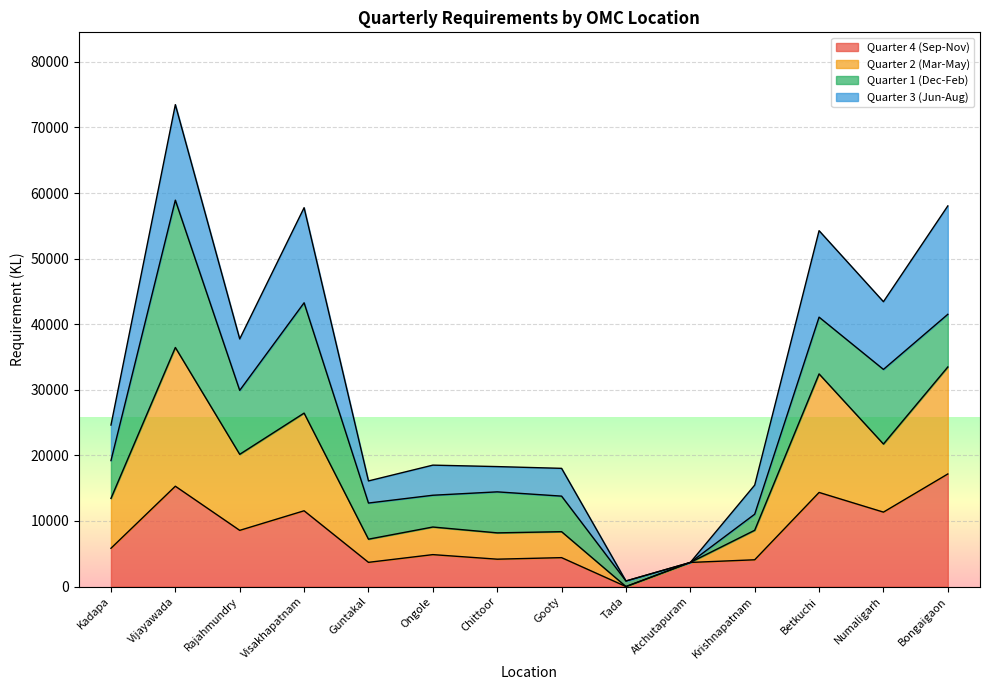

The Quarter 4 (Sep-Nov) series shows 23198 at Bongaigaon. True or false?

False